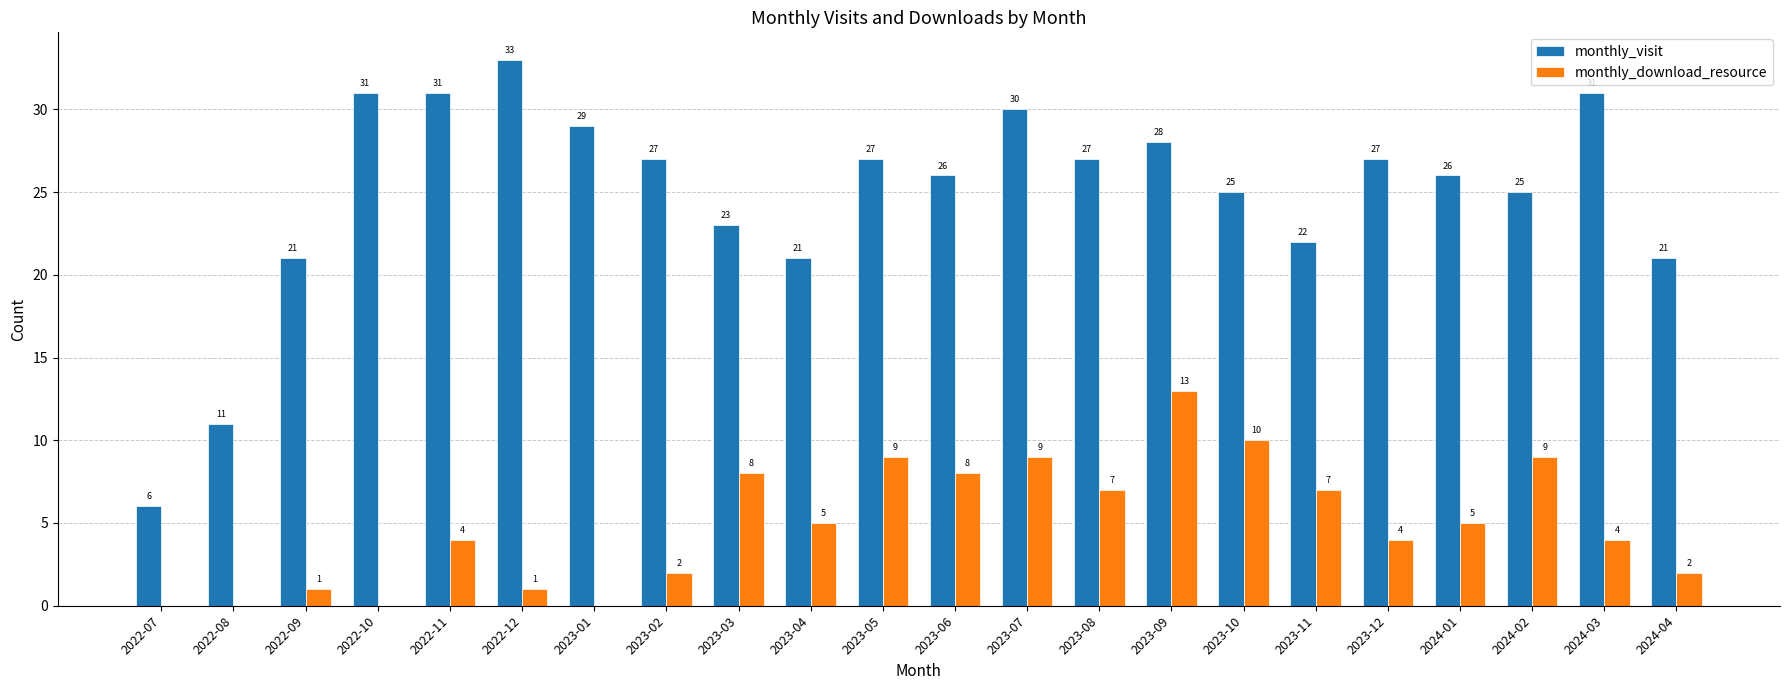

What is the average value of the monthly_download_resource series?

5